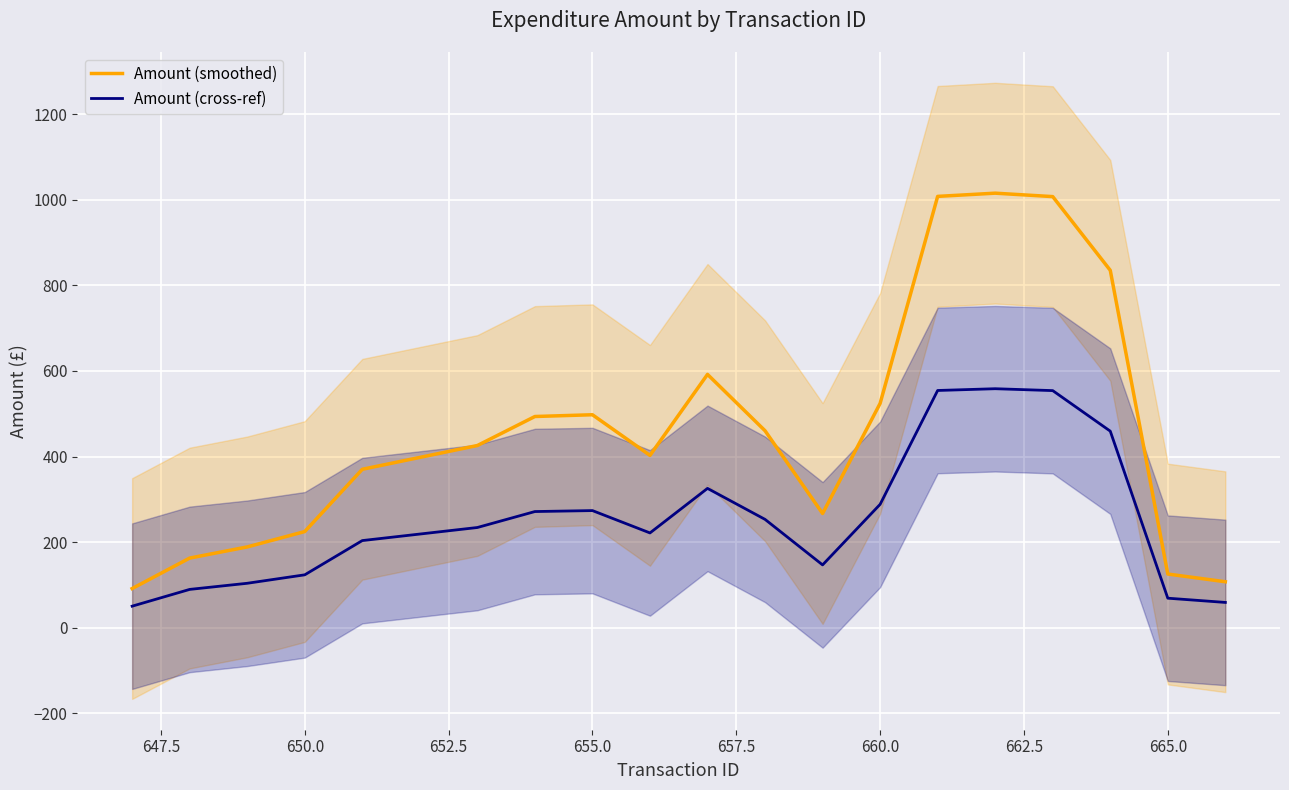

What is the maximum value for Amount (smoothed)?

1015.6